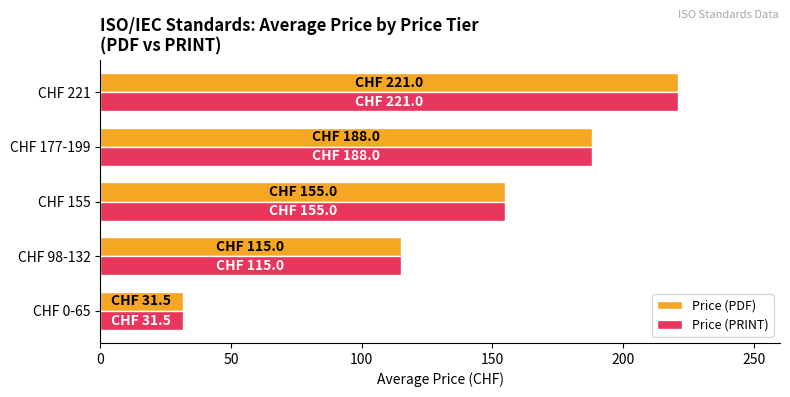

What is the smallest value displayed?

31.5